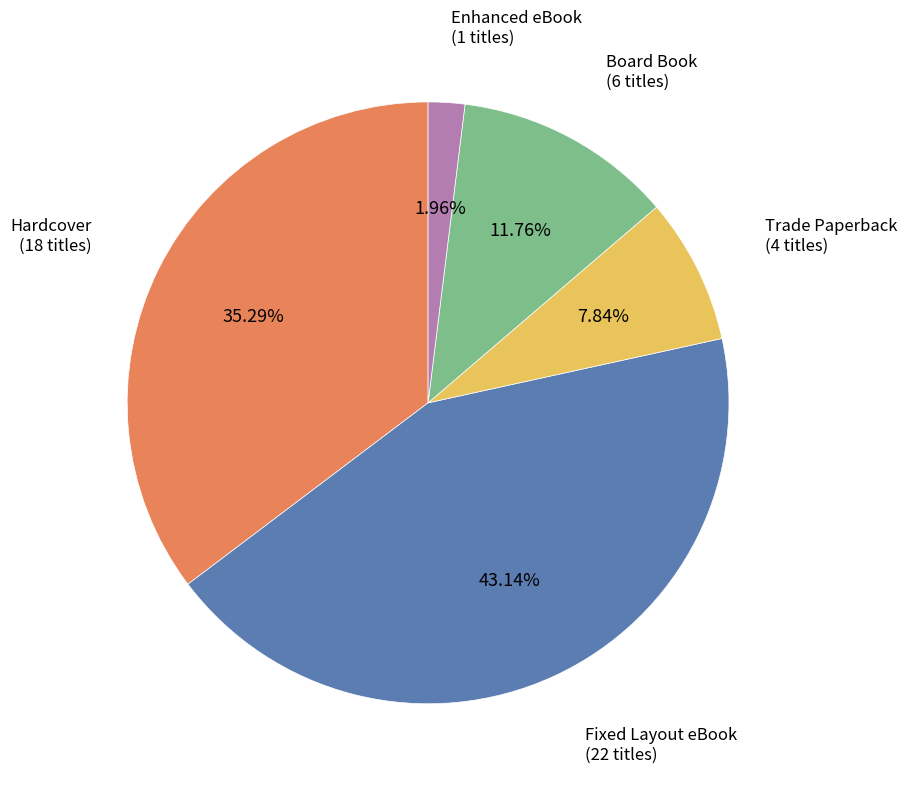

Does any single category account for the majority?

No